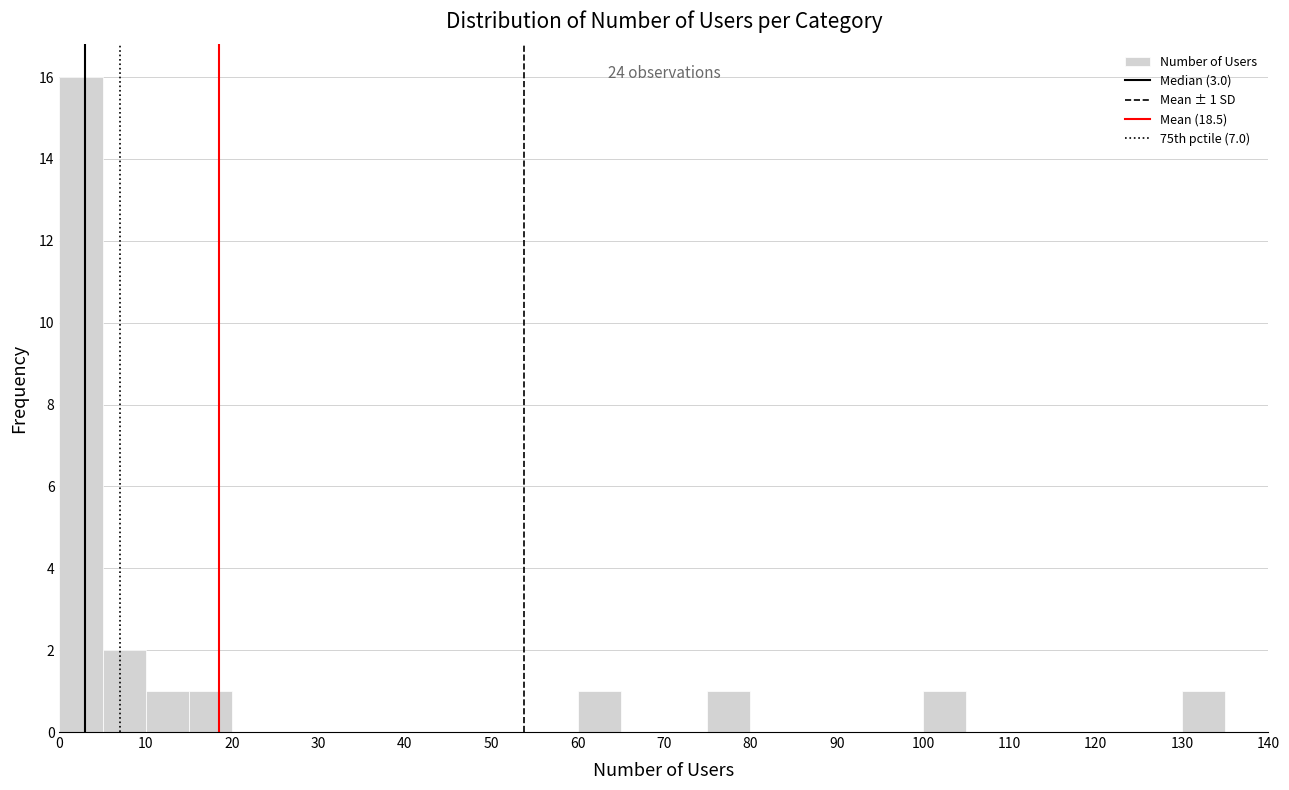

Which range on the x-axis has the tallest bar?

0 to 5